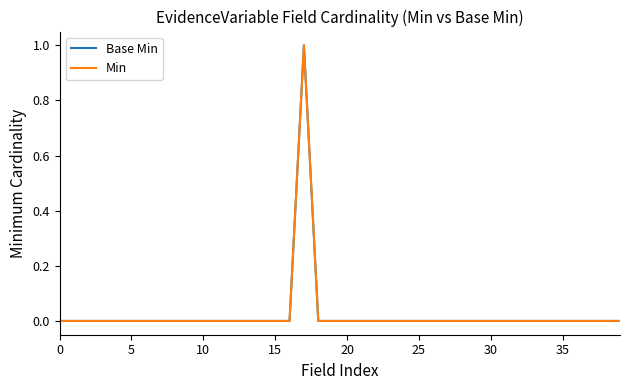

Is this an area chart (filled region under the line)?

No